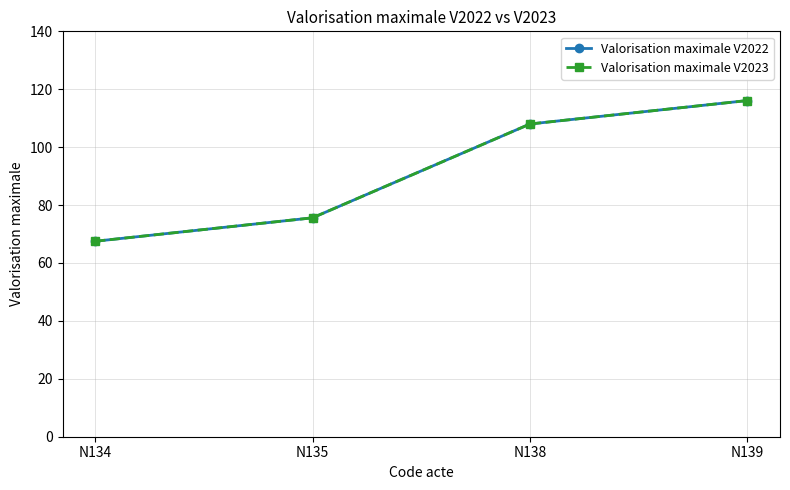

Is this an area chart (filled region under the line)?

No